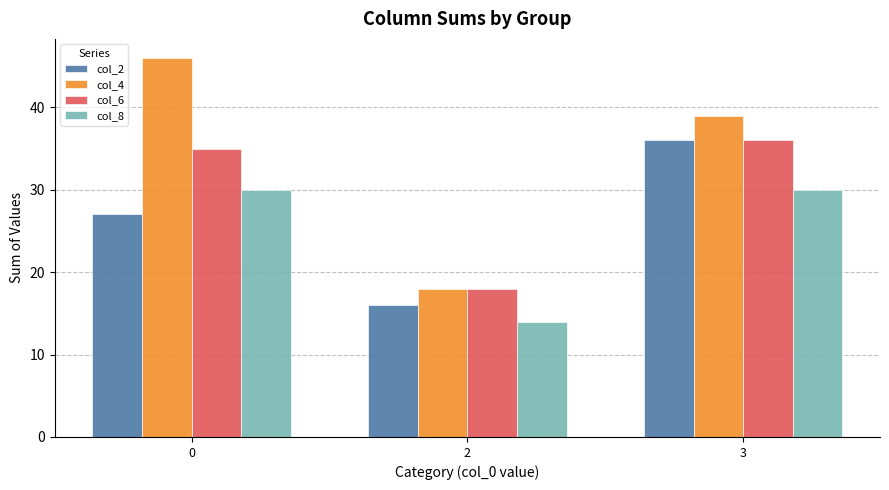

Is it true that col_6 equals 18 at 2?

True